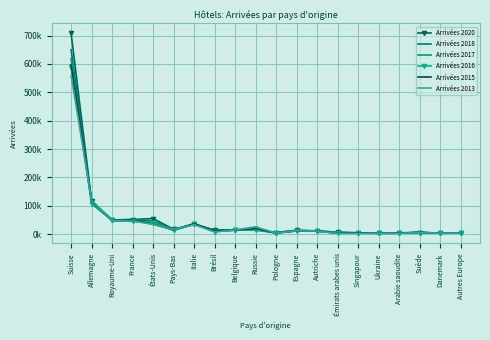

How many lines are shown in the chart?

6